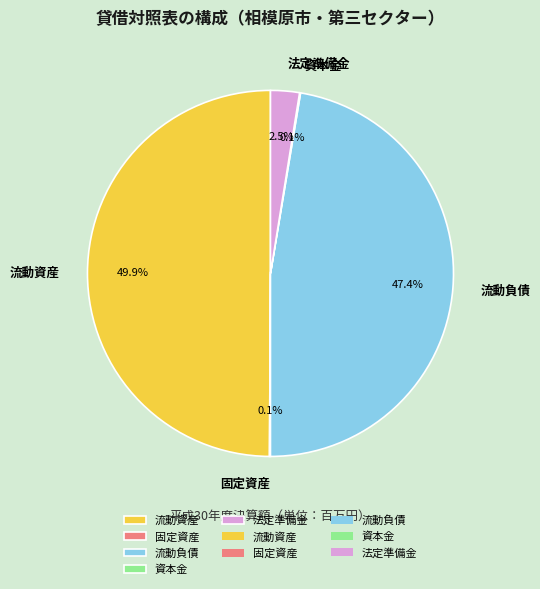

What percentage is NOT represented by 法定準備金?

97.5%